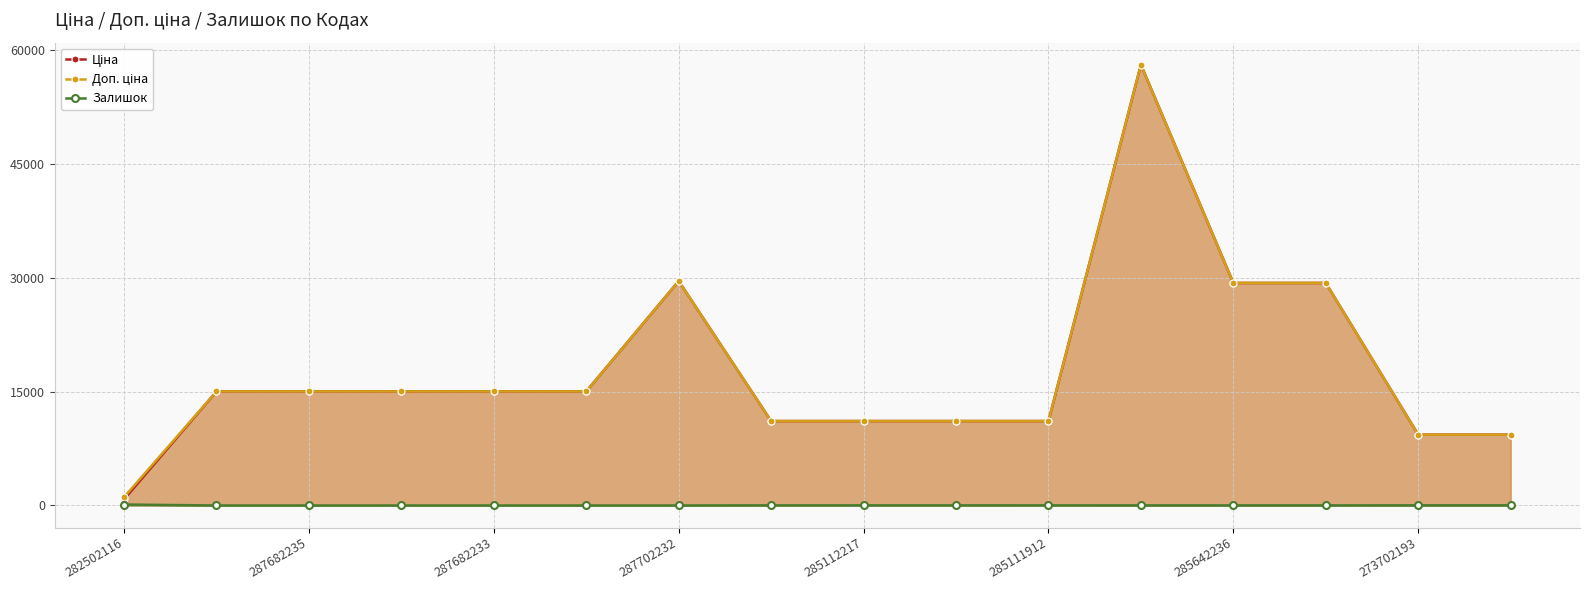

True or false: Ціна and Залишок intersect in this chart.

False